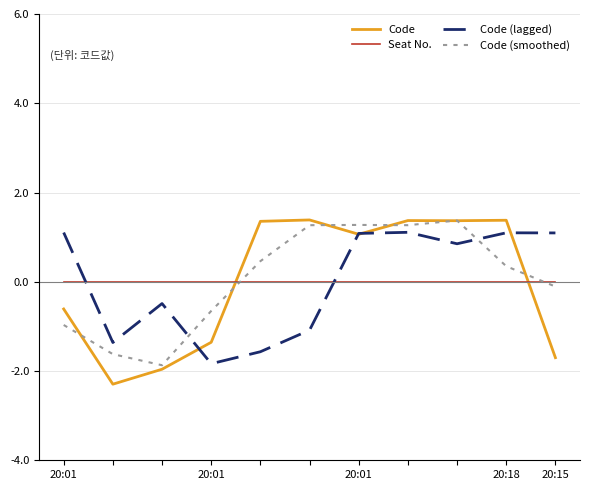

How many intersections are there between Seat No. and Code?

2